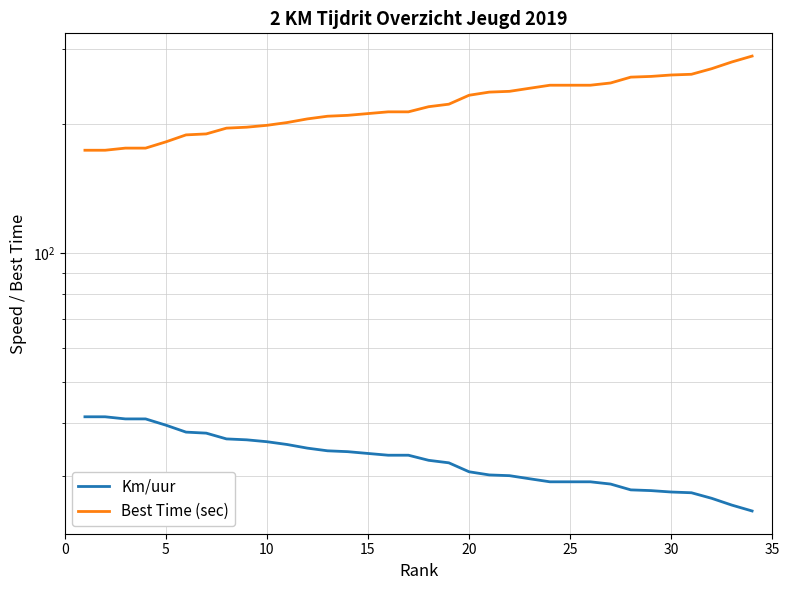

True or false: Best Time (sec) and Km/uur intersect in this chart.

False